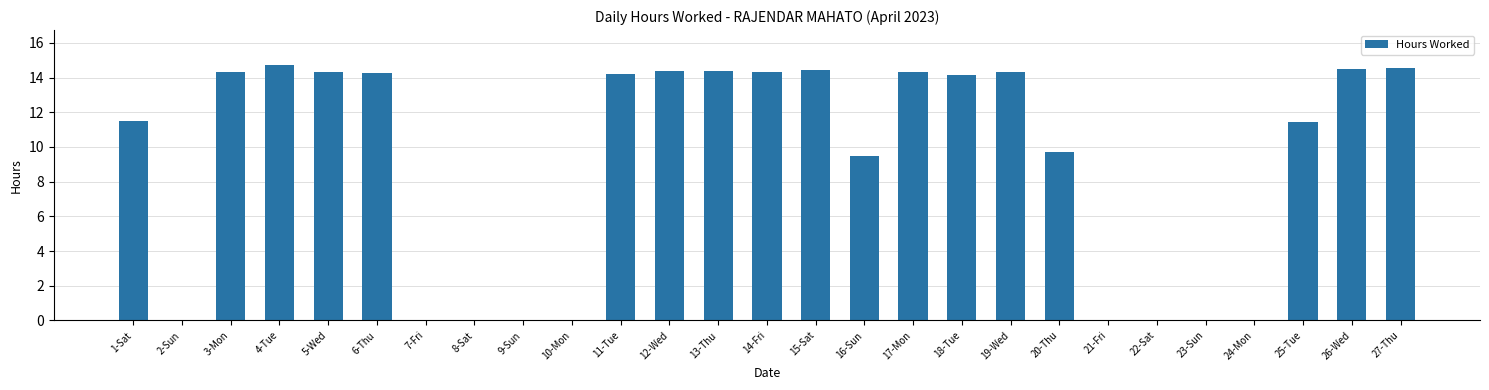

What value does the data have at 6-Thu?

14.3